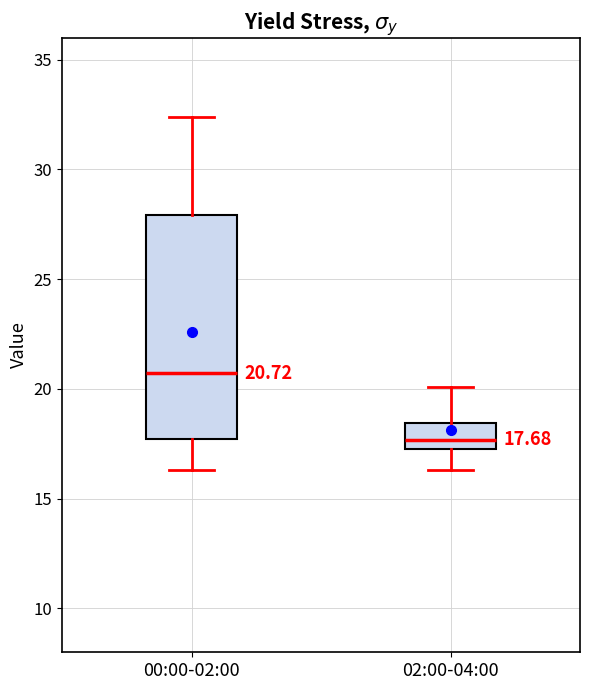

Comparing the boxes themselves (not the whiskers), which one is the tallest?

00:00-02:00